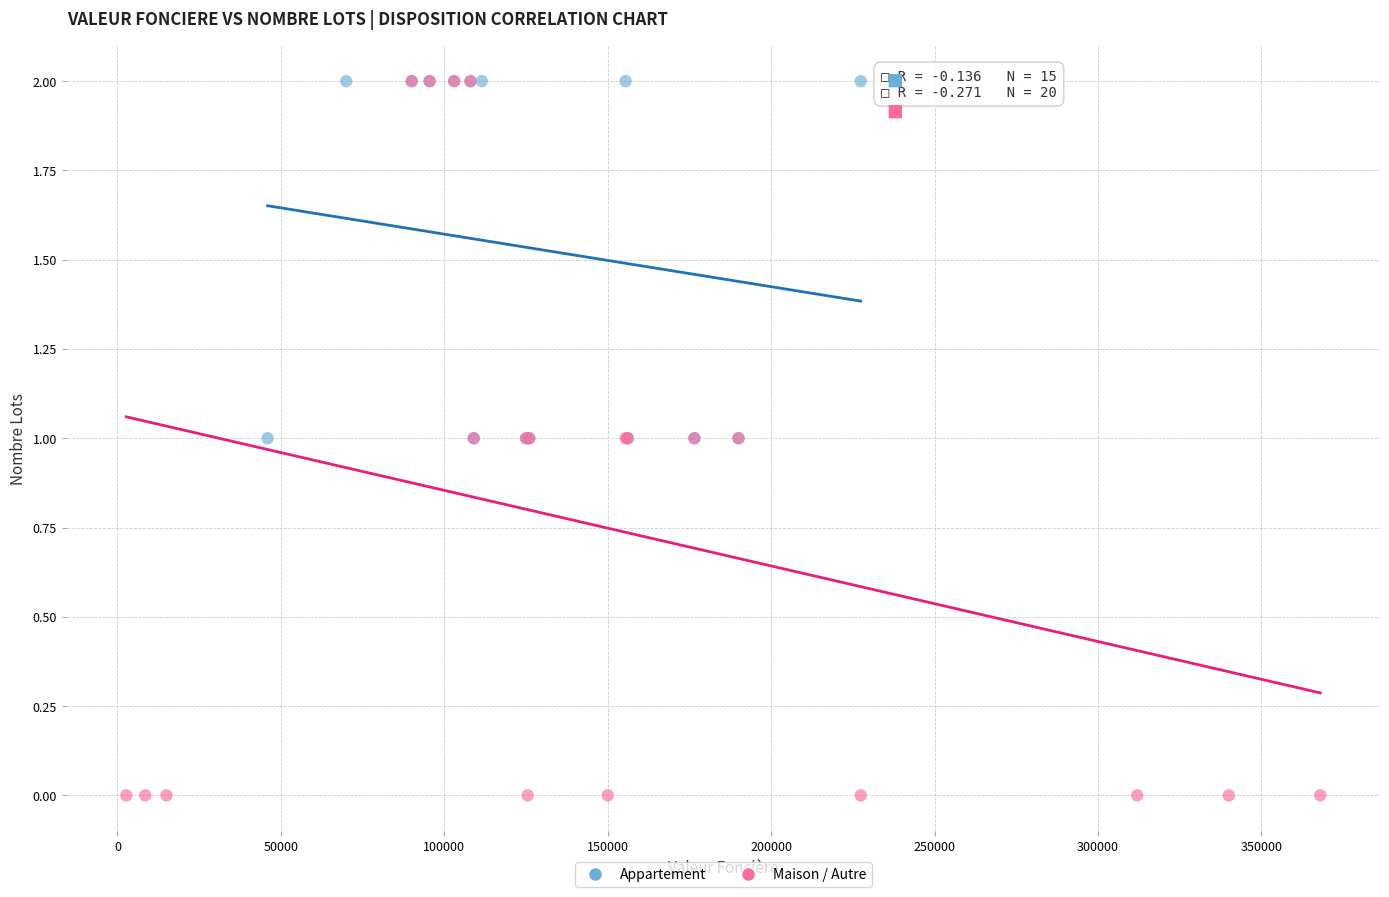

Which series contains the lowest Y value?

Maison / Autre